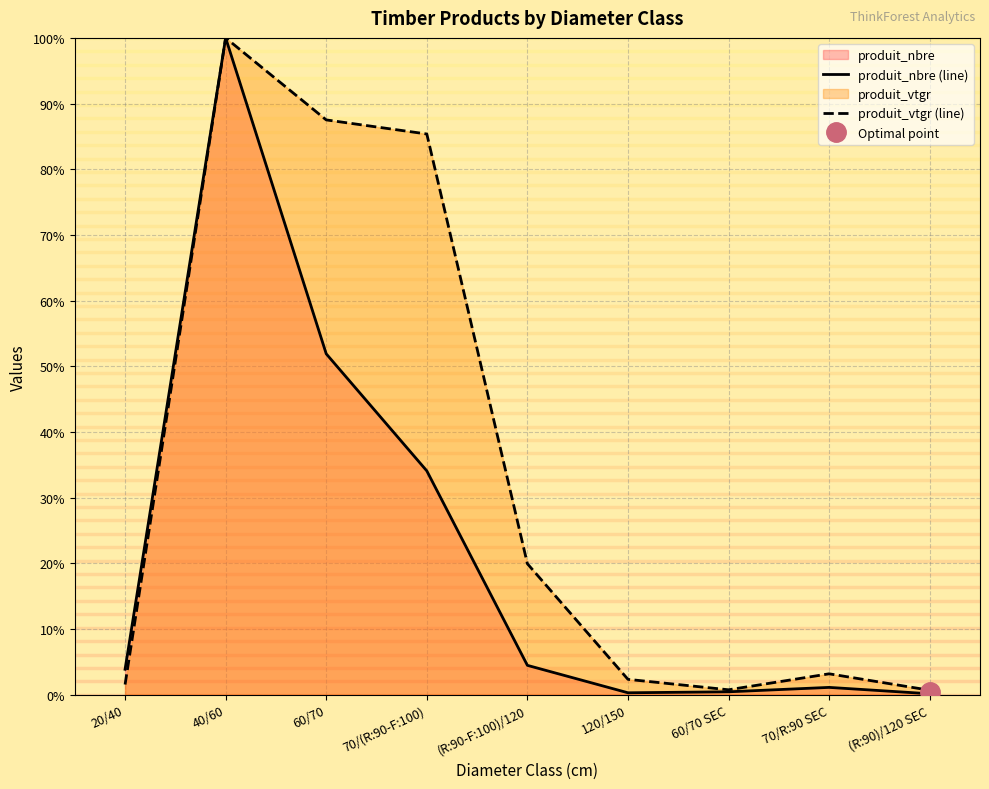

What is the total value across all series at 60/70?

139.4